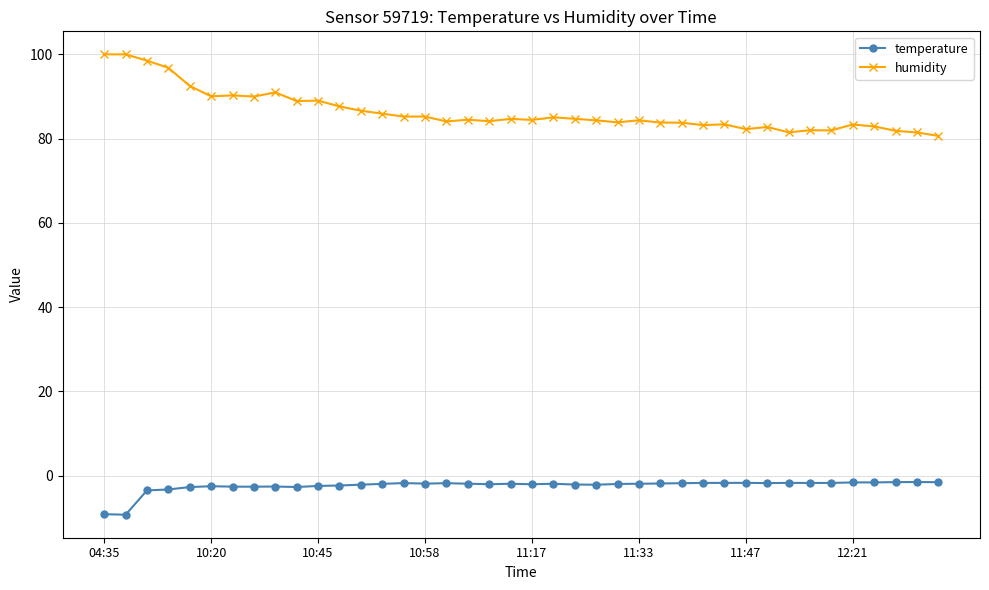

What is the minimum value for humidity?

80.7